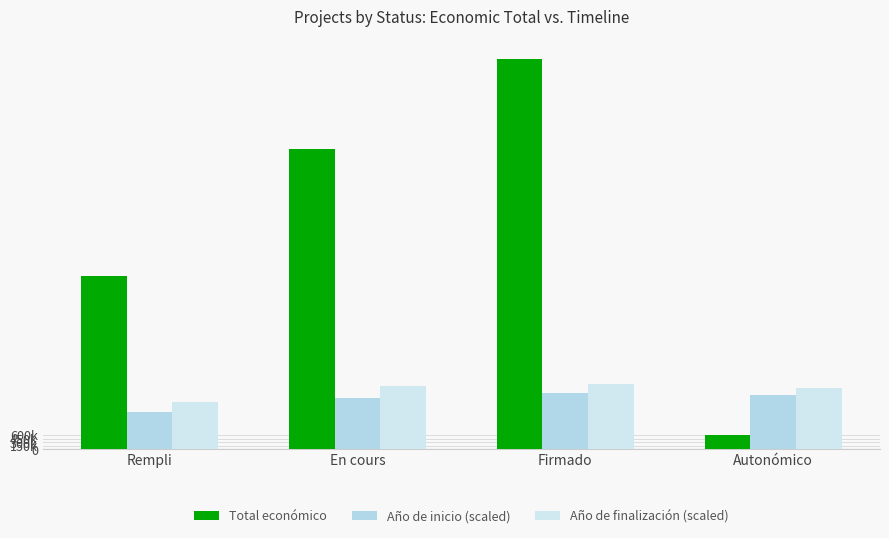

The value of Total económico at Rempli is 7396817. True or false?

True